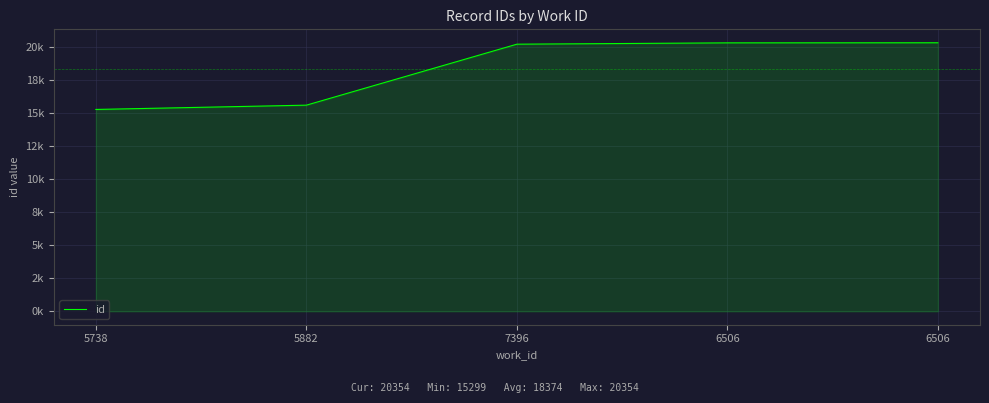

What is the change in value from 7396 to 6506?

+108